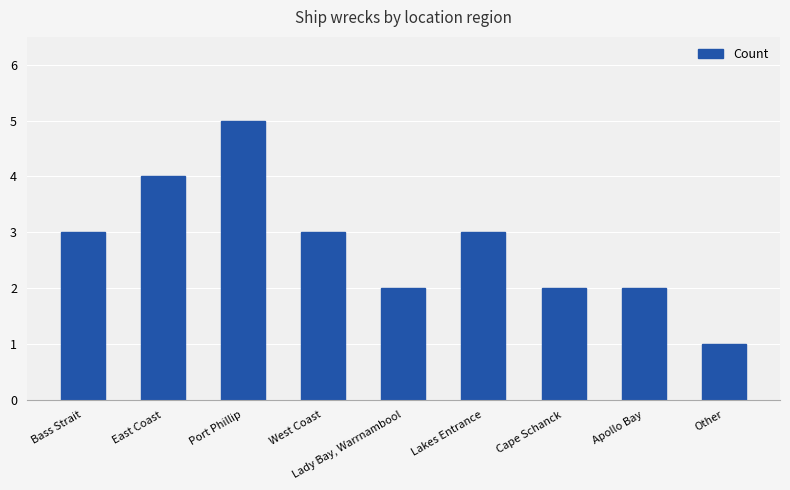

What is the sum of the values at East Coast and Bass Strait?

7